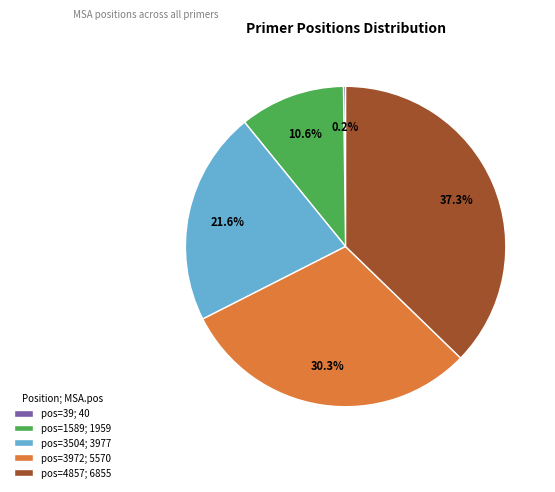

What is the ratio of the value at pos=3972; 5570 to the value at pos=3504; 3977?

1.4